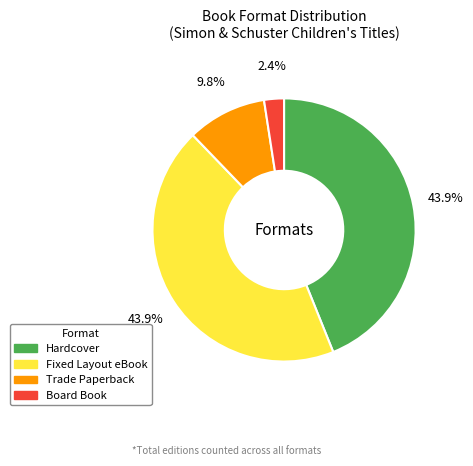

Approximately how many times larger is the value at Fixed Layout eBook compared to Trade Paperback?

4.5